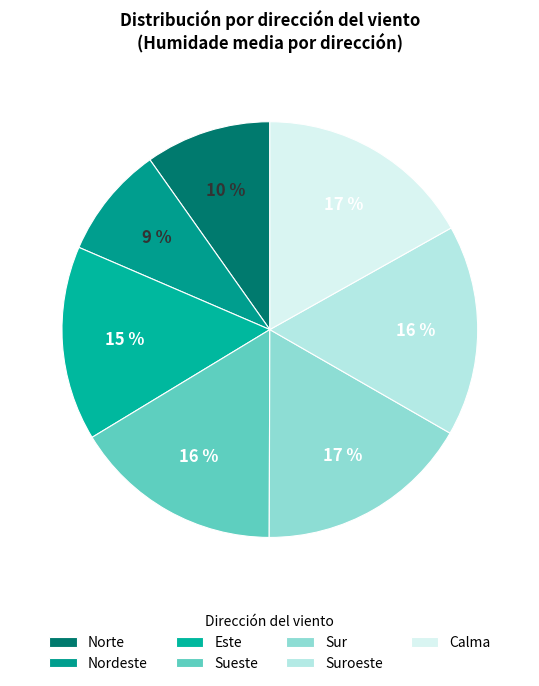

How many slices are in this pie chart?

7